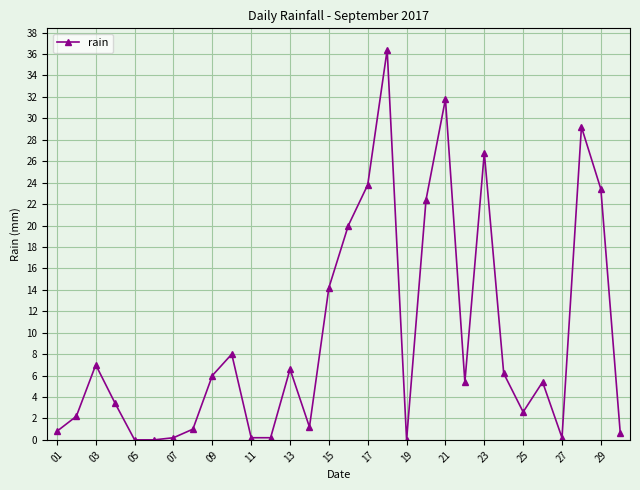

What is the greatest value displayed?

36.4